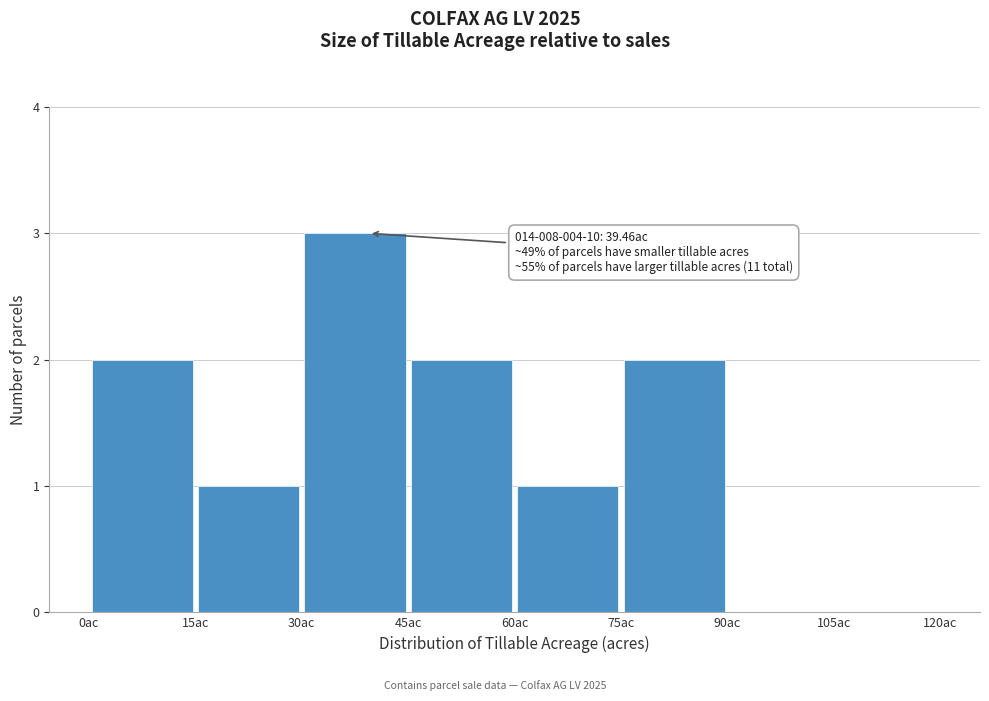

Which range on the x-axis has the tallest bar?

30 to 45